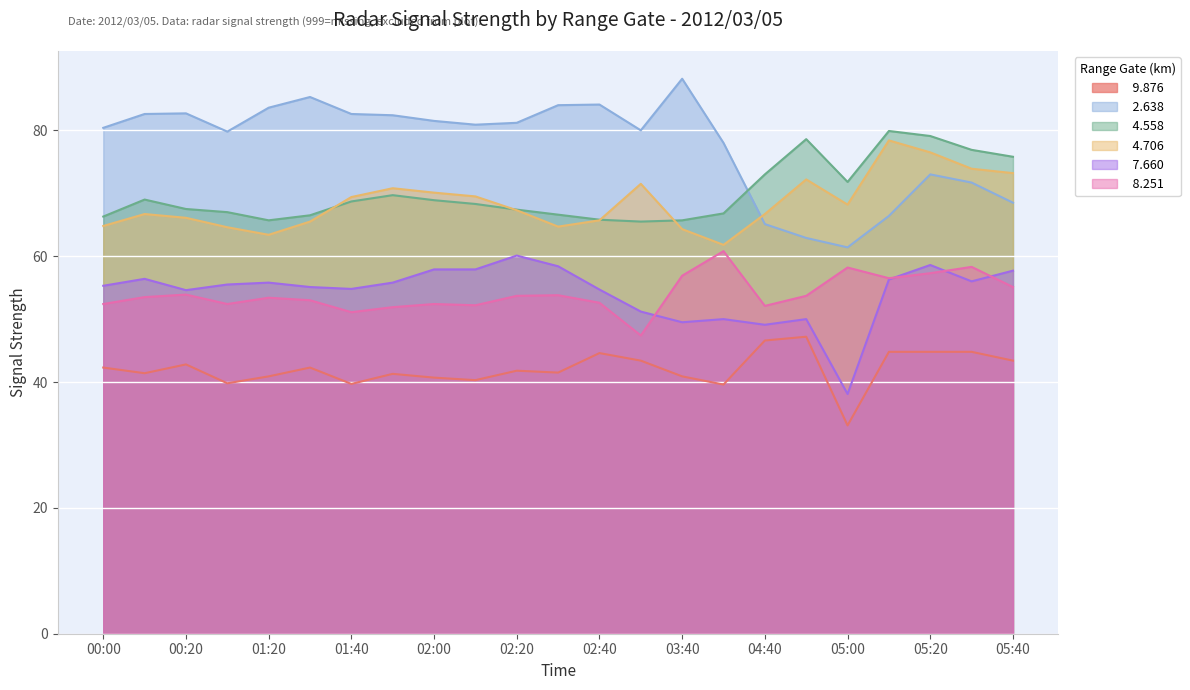

What is the maximum value shown in the chart?

88.2